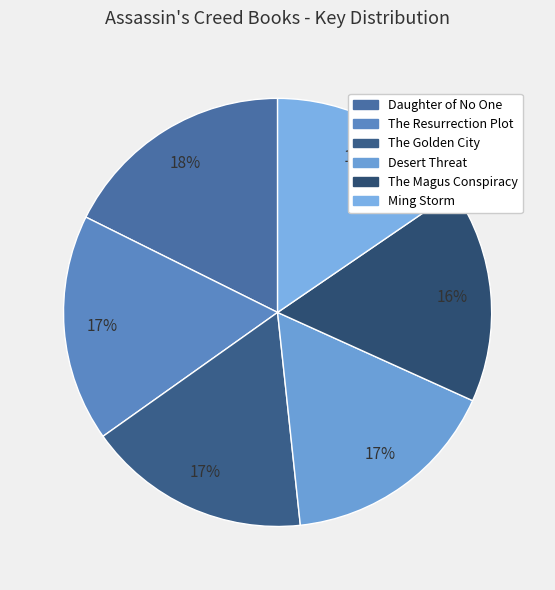

Which slice is the largest?

Daughter of No One